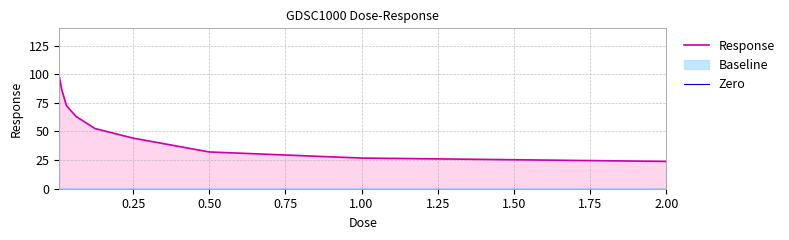

What is the sum of all Response values?

499.6